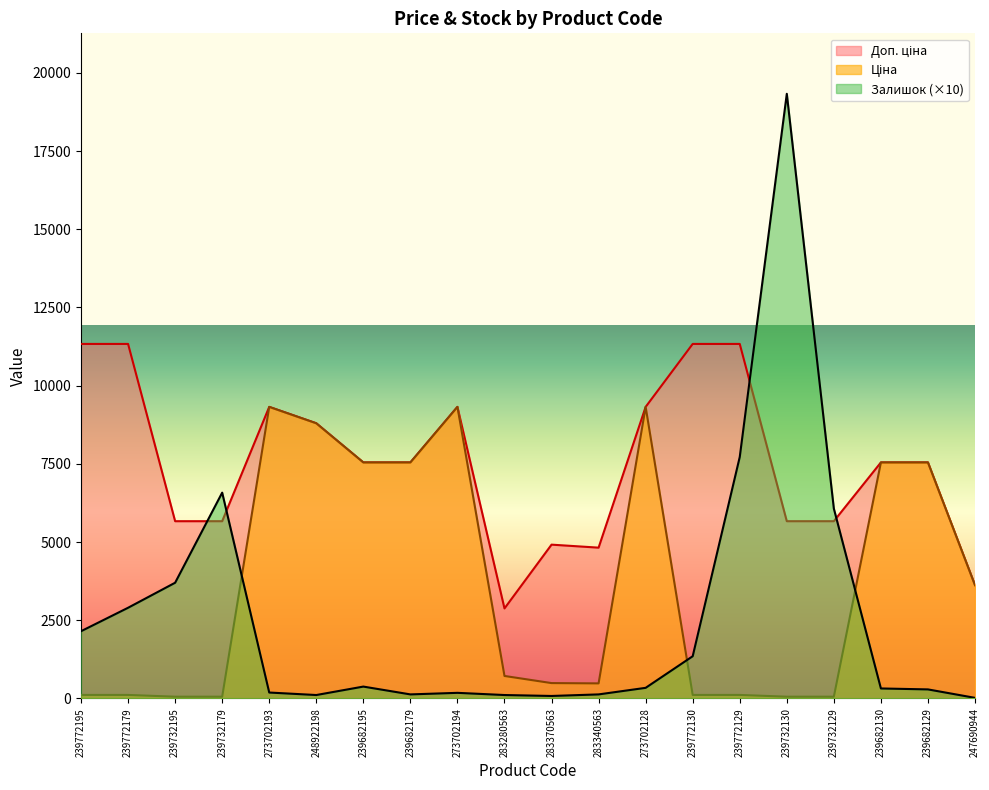

What is the label of the 20th point from the left?

247690944